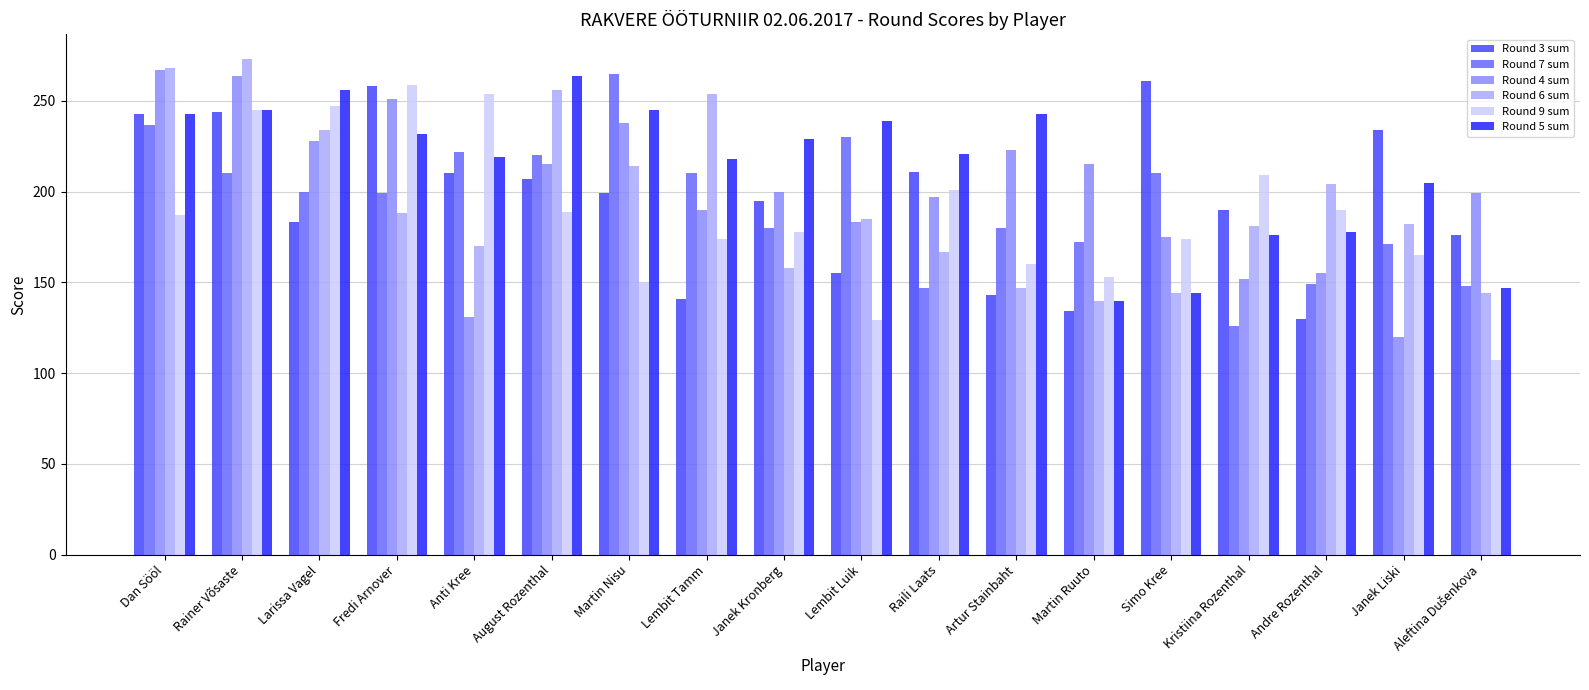

What is the difference between the maximum and minimum values in the Round 5 sum series?

124